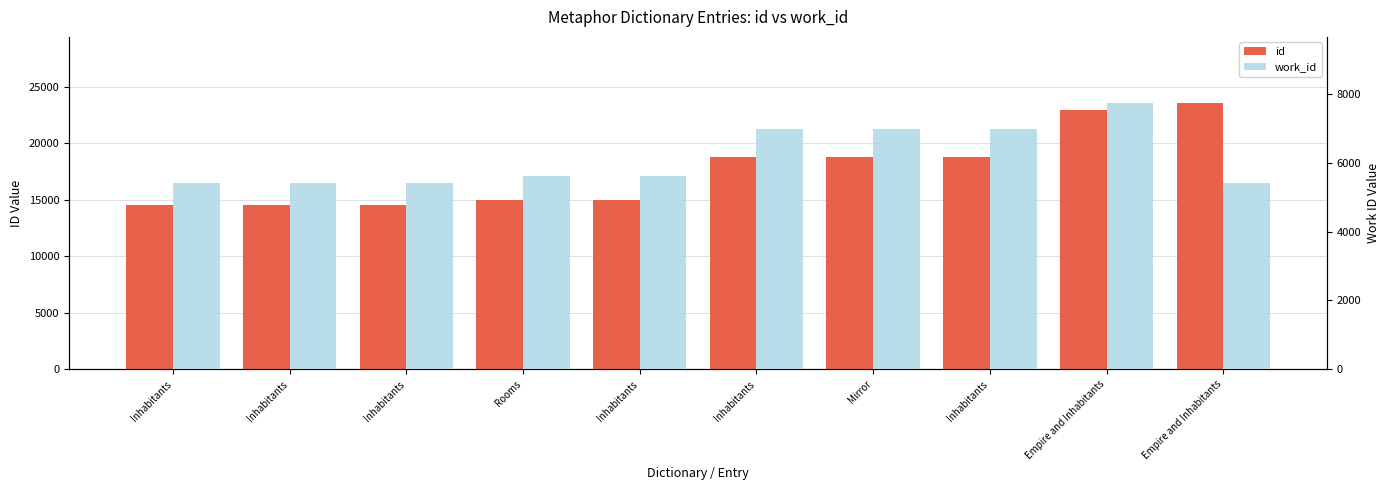

What are all the series names shown in the legend?

id, work_id